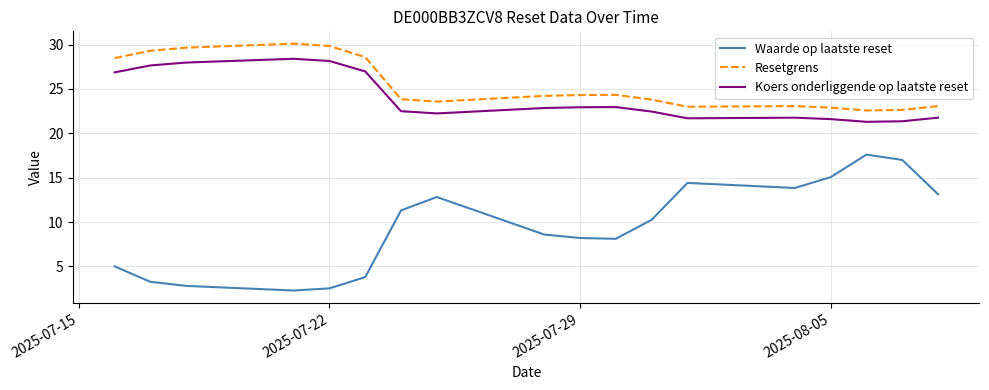

Which series has the largest range (max minus min)?

Waarde op laatste reset